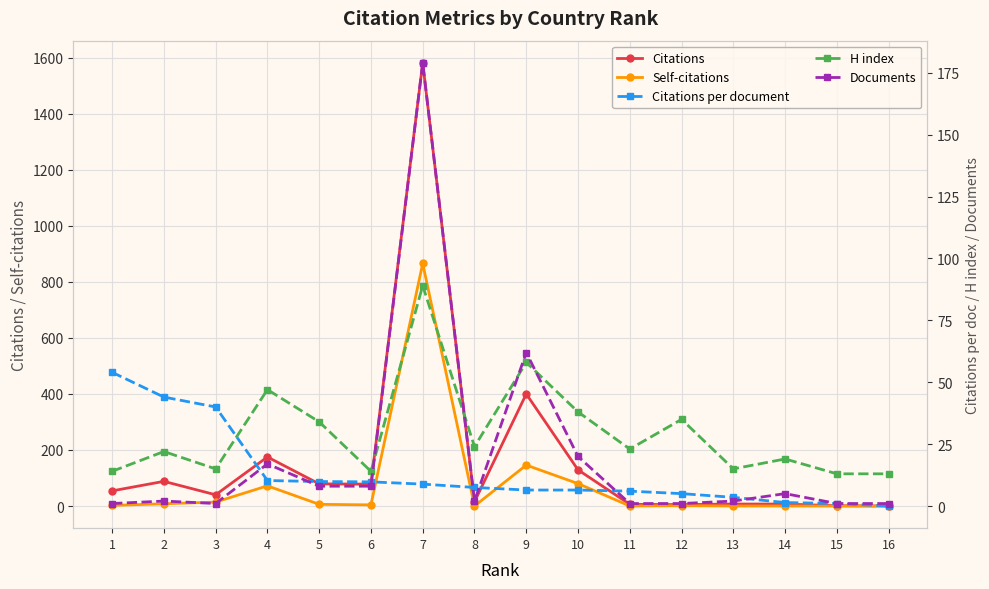

What is the average value of the Citations series?

166.6